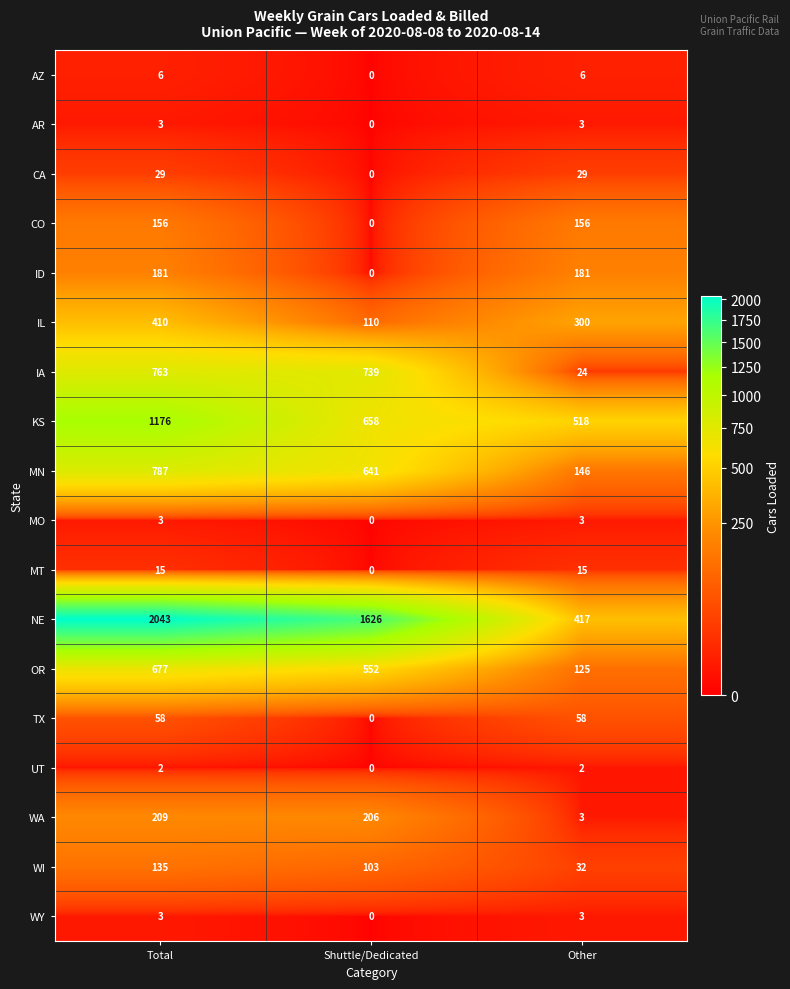

How many OR values are between 125 and 677?

3